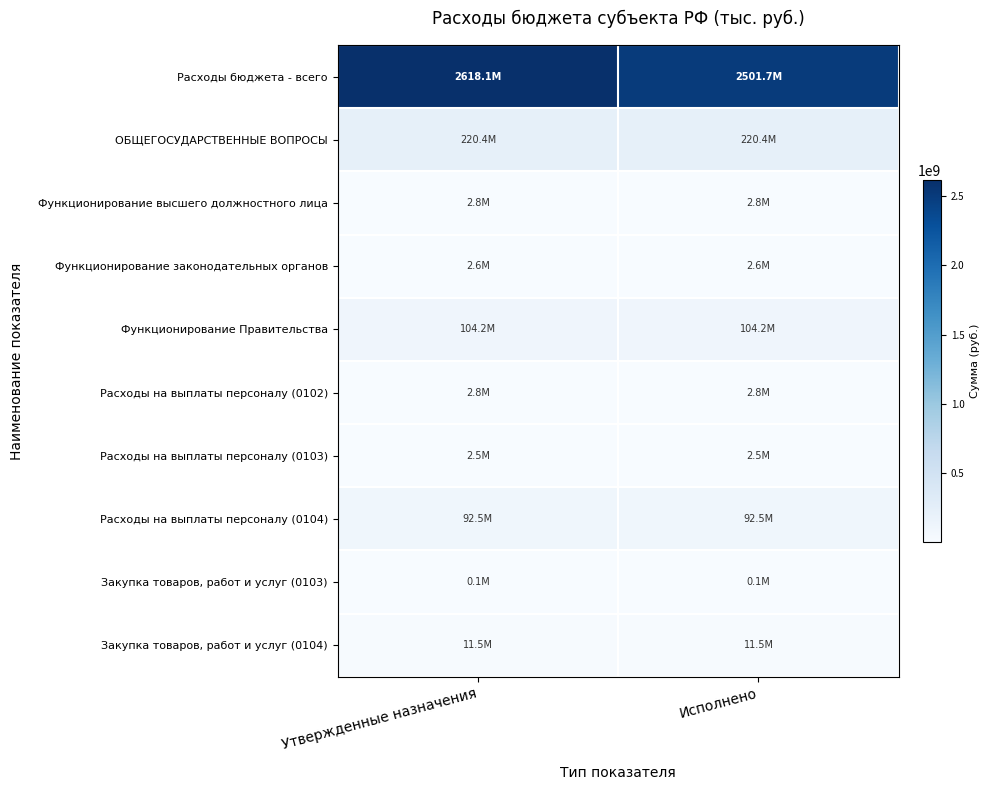

Between Утвержденные назначения and Исполнено, which series saw the biggest shift?

Расходы бюджета - всего